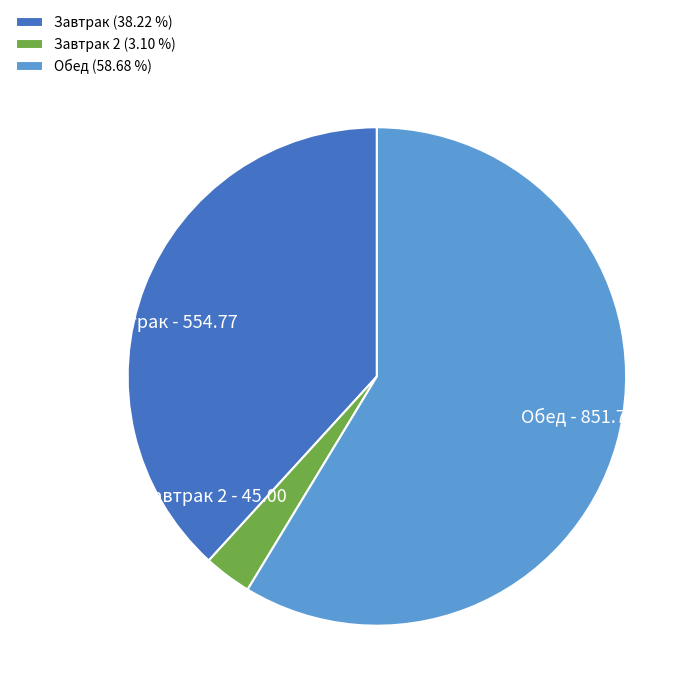

Combined, do Обед and Завтрак account for over 50%?

Yes